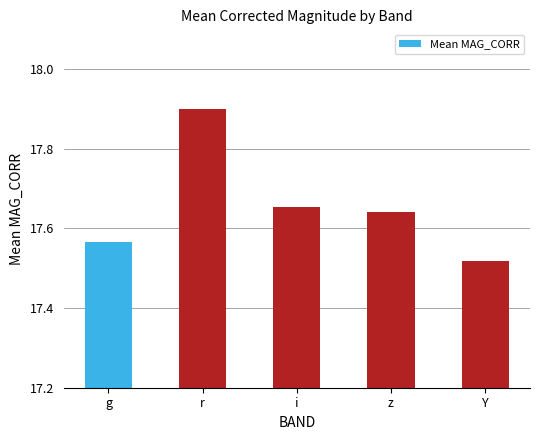

How many categories are shown in the chart?

5